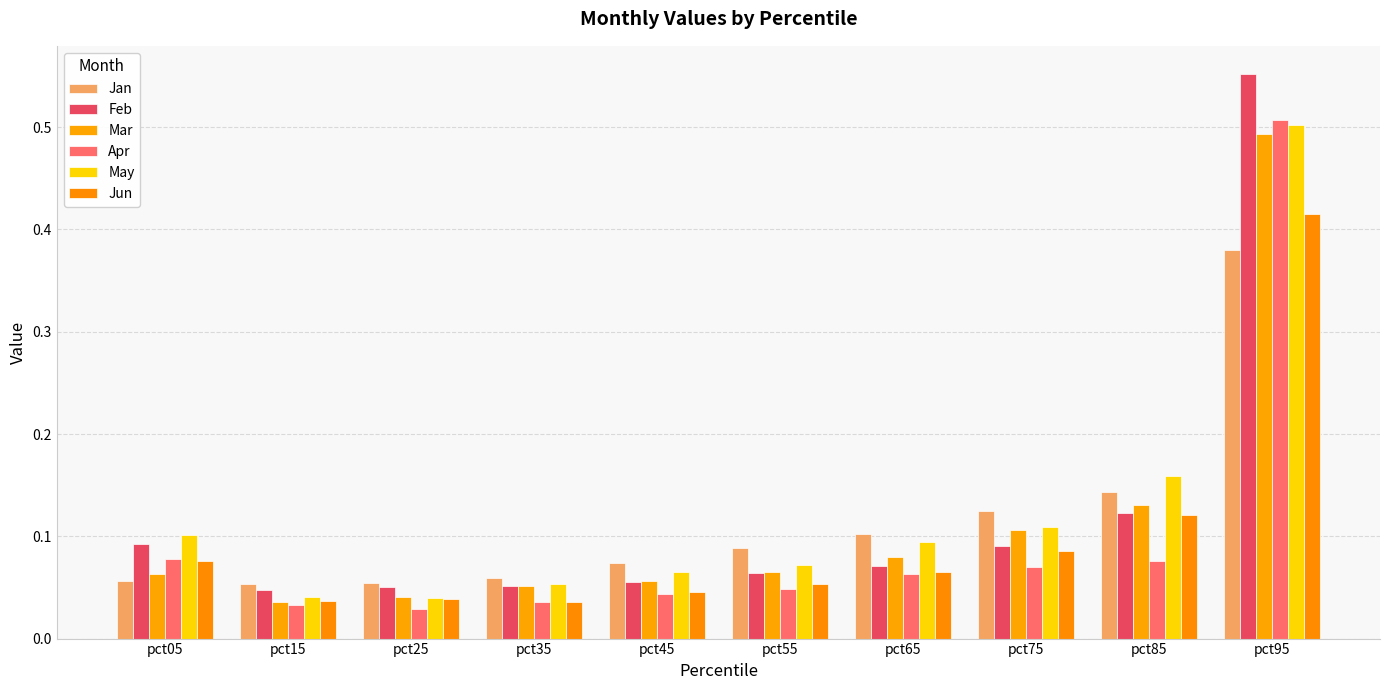

What is the total value across all series at pct85?

0.8